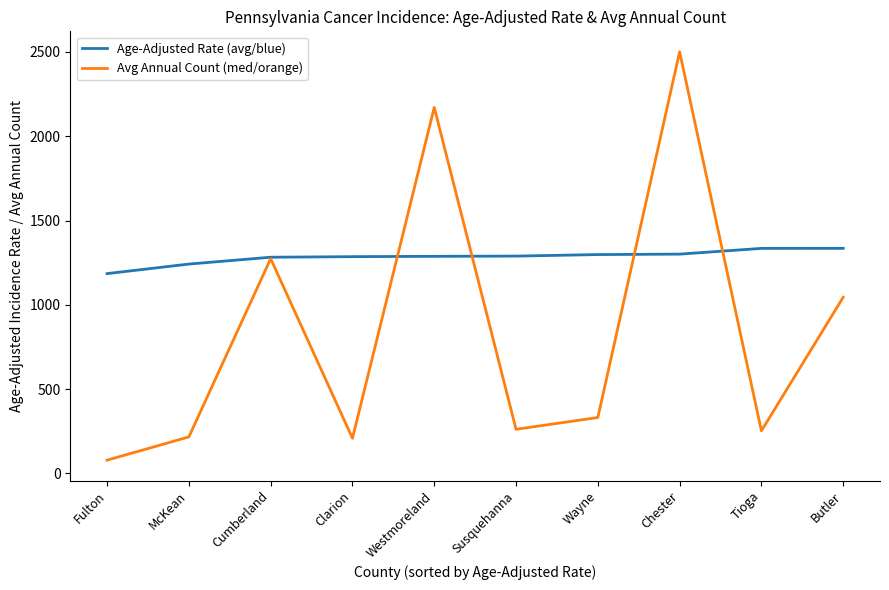

List the series in order of their peak value, lowest first.

Age-Adjusted Rate (avg/blue), Avg Annual Count (med/orange)